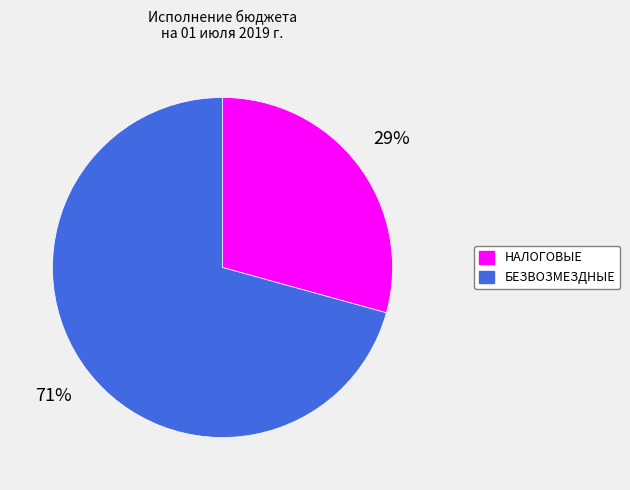

To the nearest percent, what is the average slice percentage?

50%